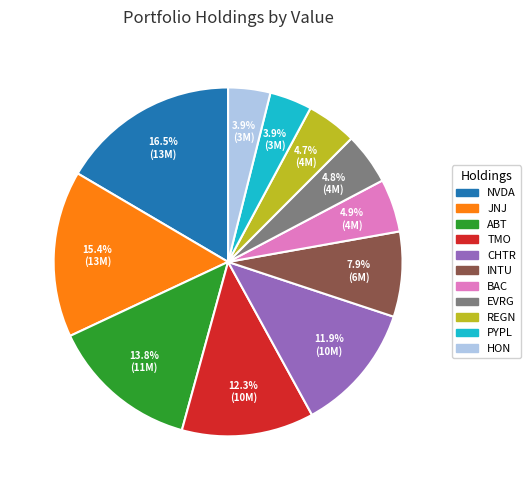

What is the ratio of the value at JNJ to the value at PYPL?

3.9